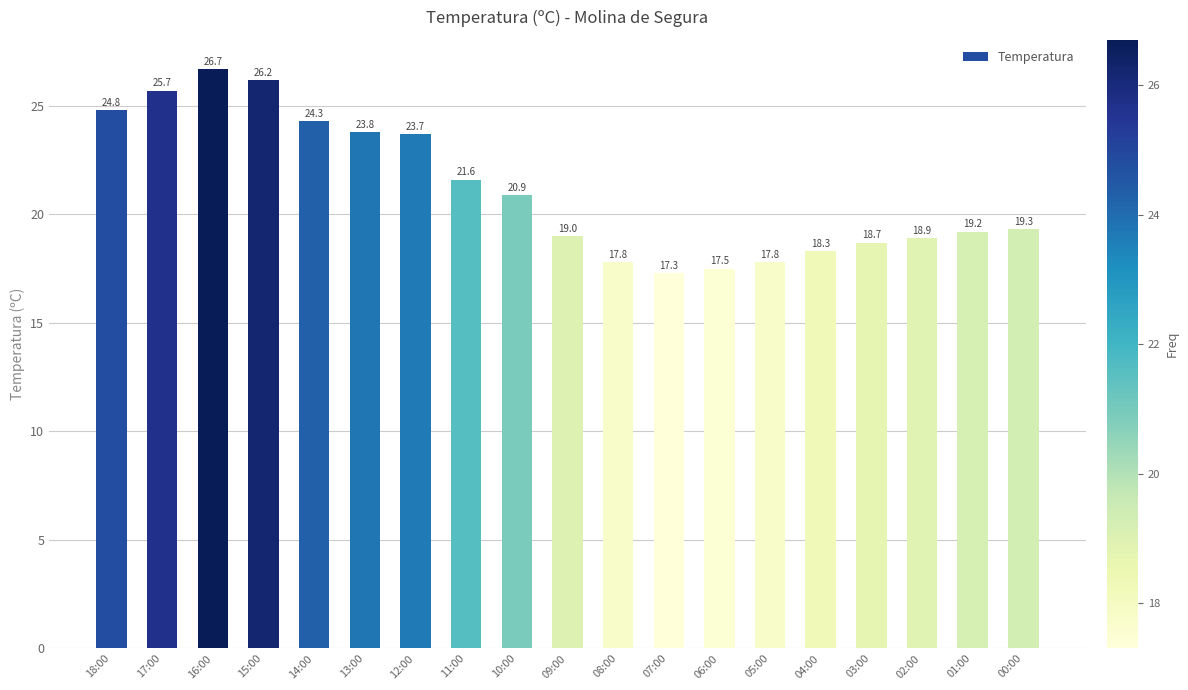

What is the change in value from 08:00 to 04:00?

+0.5